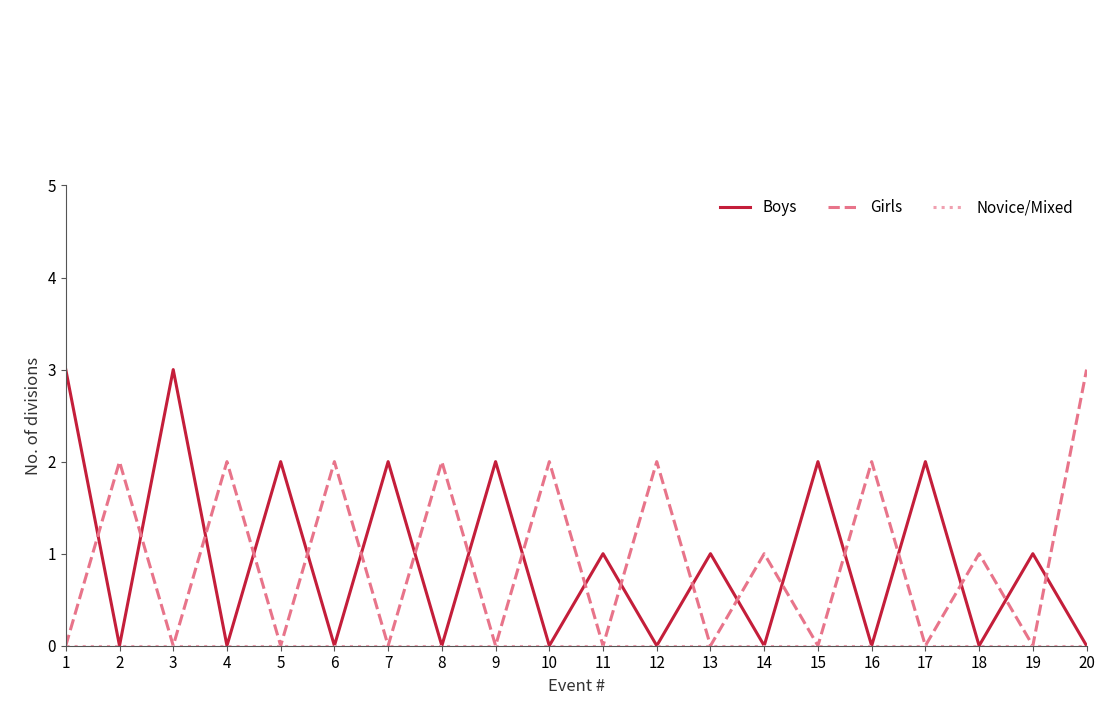

Is the value of Girls at 6 greater than the value of Boys at 12?

Yes